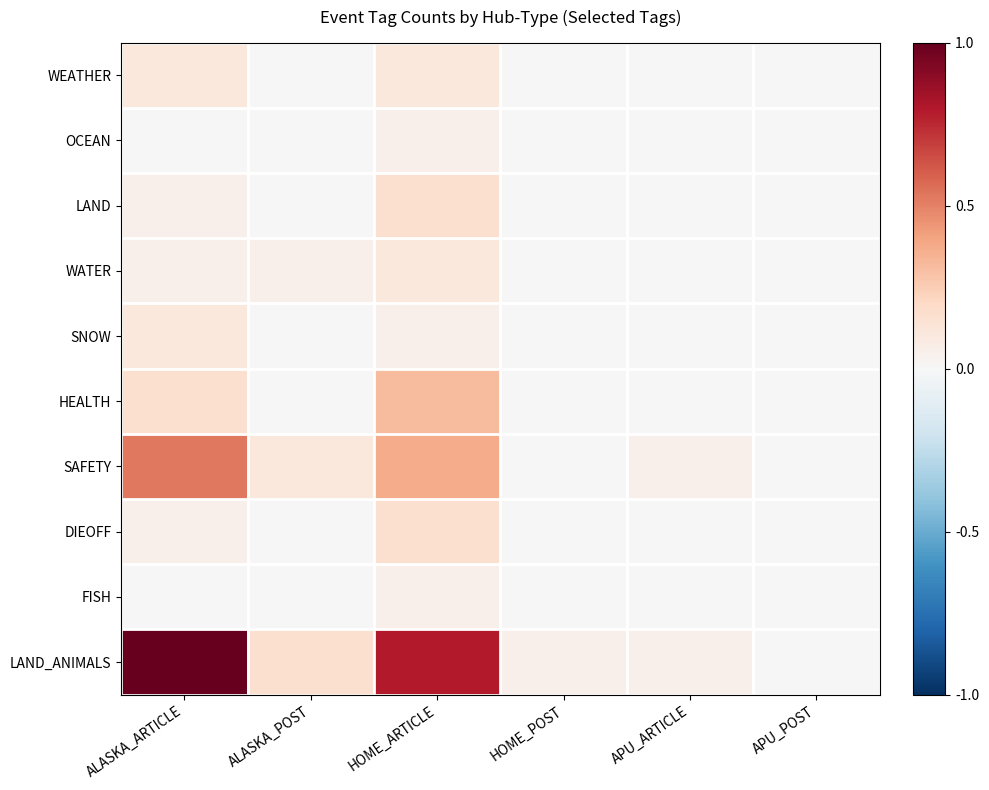

Between ALASKA_ARTICLE and APU_ARTICLE, which series saw the biggest shift?

LAND_ANIMALS